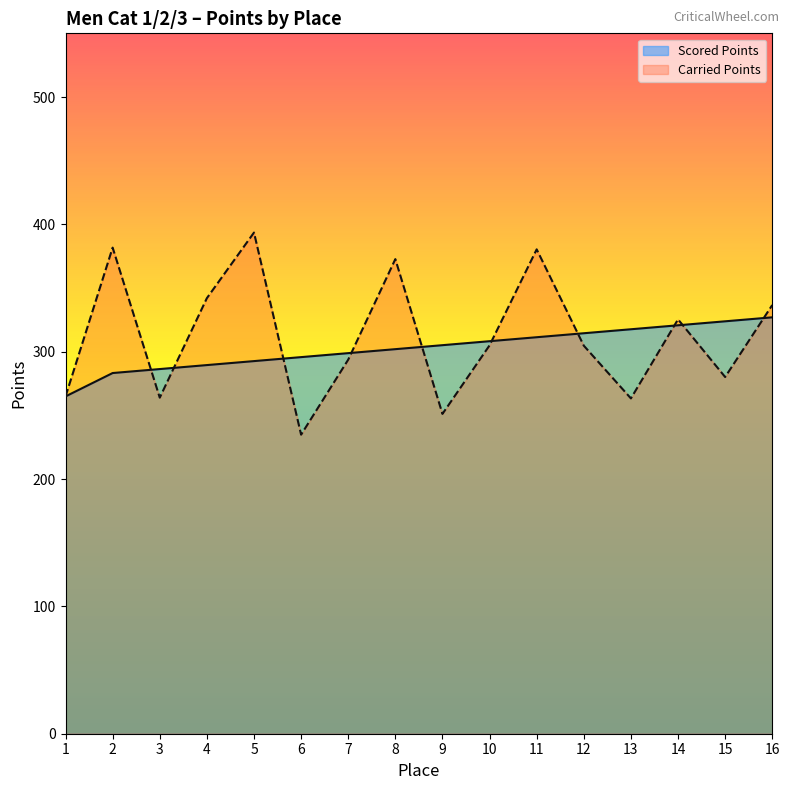

How many values in the Scored Points series exceed 305?

8